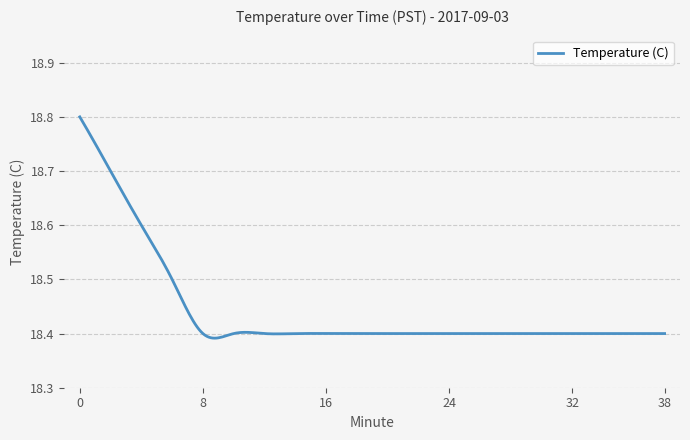

Is this an area chart (filled region under the line)?

No